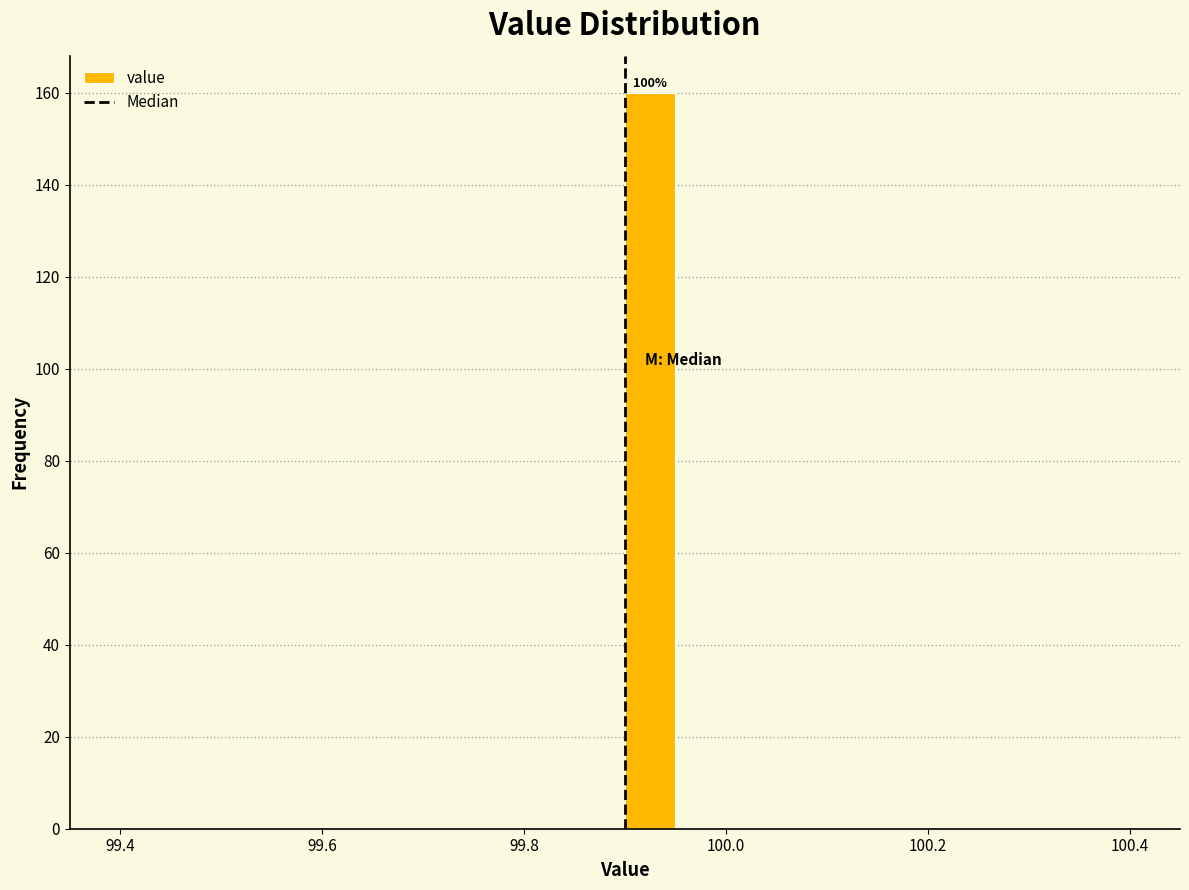

Around what value on the x-axis is the tallest bar? Give the approximate position of its centre, as read against the axis.

99.92